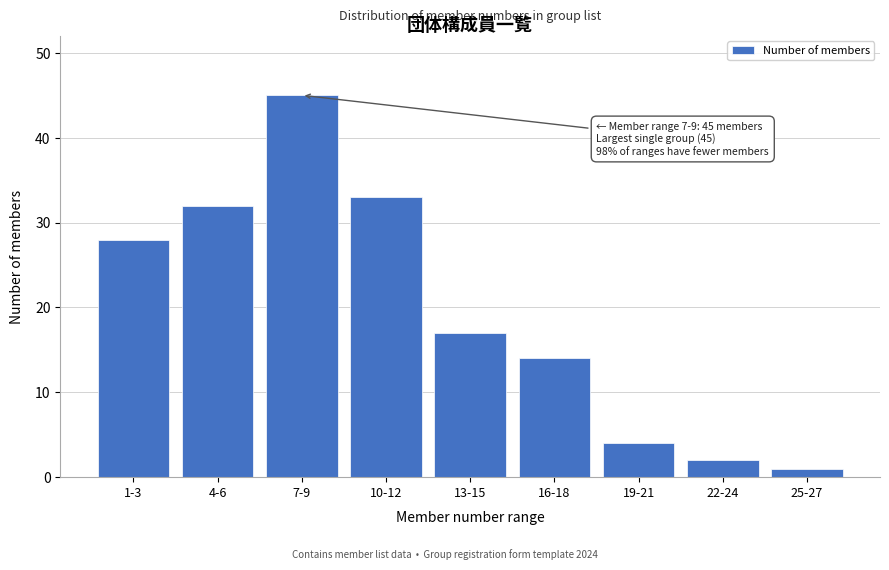

Reading left to right, extract all data points from this chart.

1-3=28	4-6=32	7-9=45	10-12=33	13-15=17	16-18=14	19-21=4	22-24=2	25-27=1